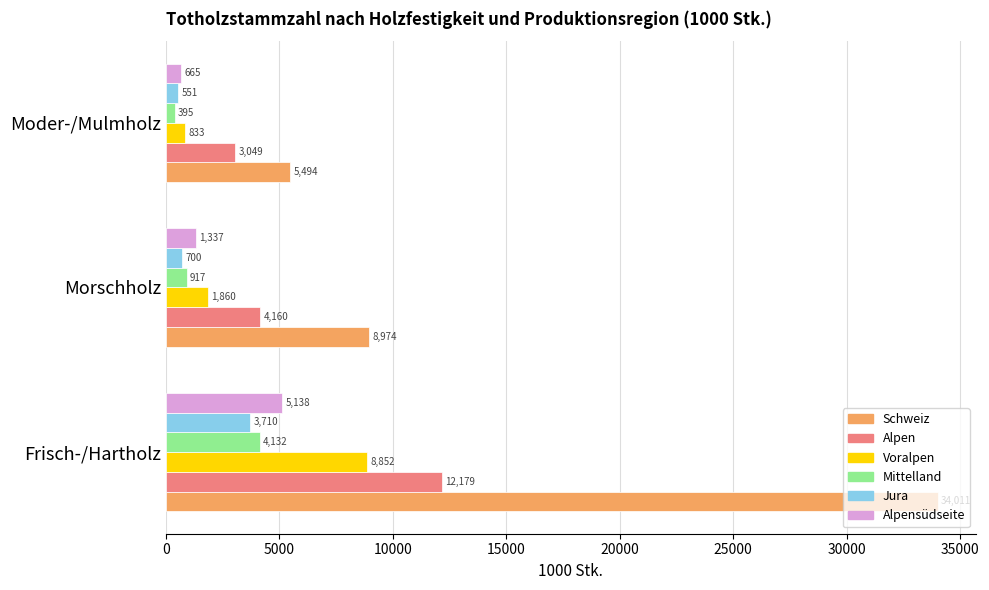

List the series in order of their peak value, highest first.

Schweiz, Alpen, Voralpen, Alpensüdseite, Mittelland, Jura